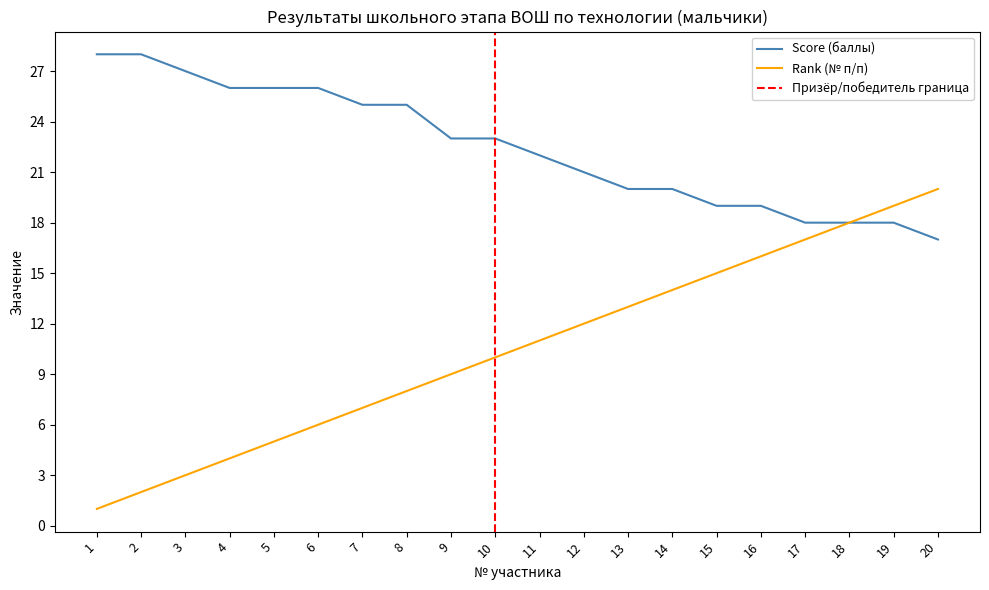

True or false: Score (баллы) has a value of 28 at 1.

True